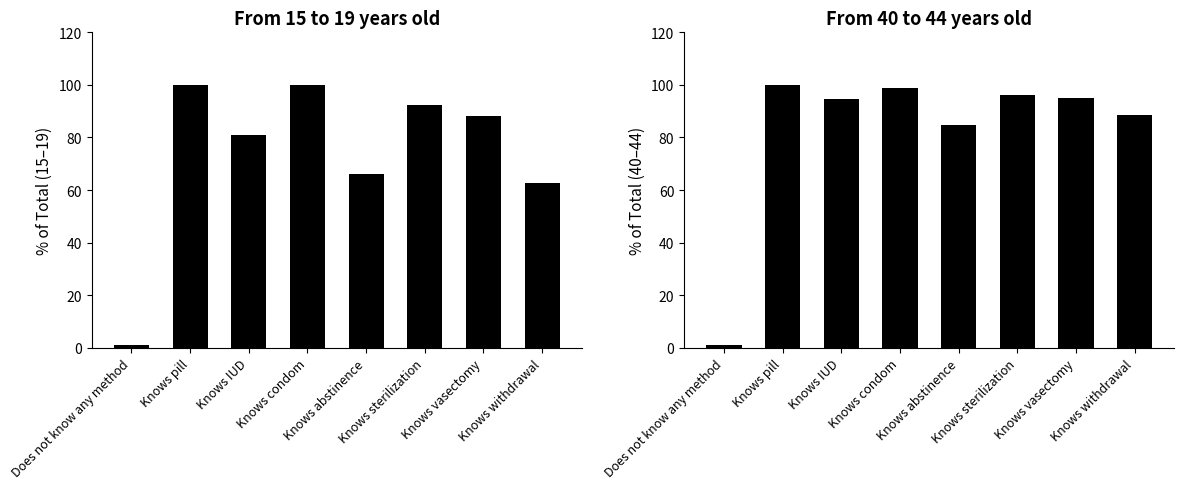

At Knows withdrawal, list the series in order from smallest to largest.

From 15 to 19 years old, From 40 to 44 years old